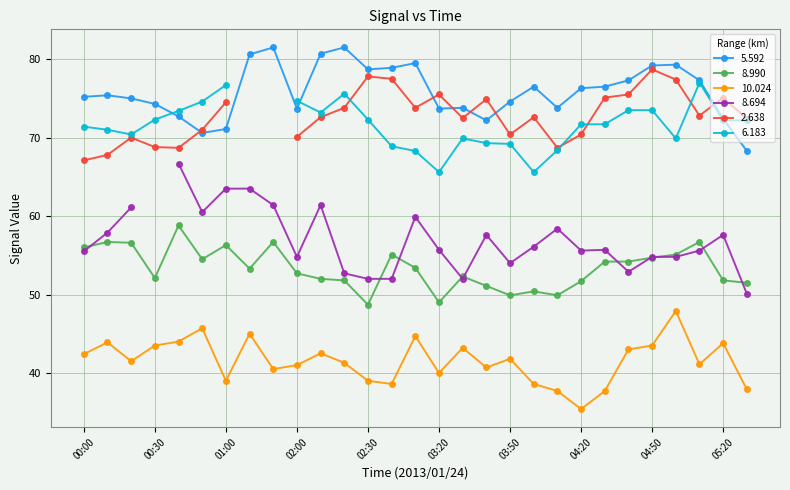

The 8.990 series shows 52.0 at 02:10. True or false?

True